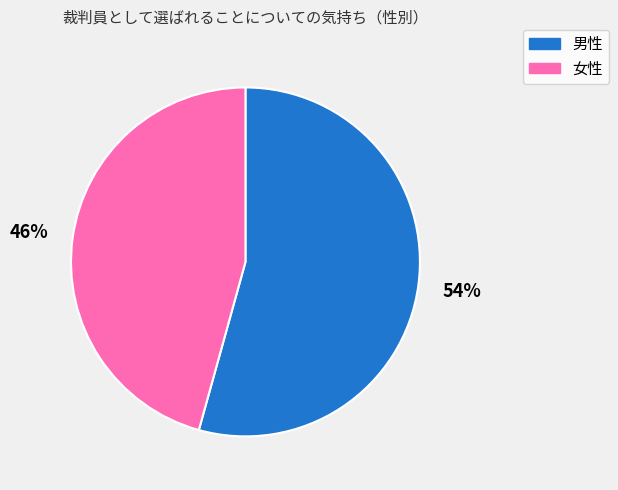

Rank the categories by value from highest to lowest.

男性, 女性